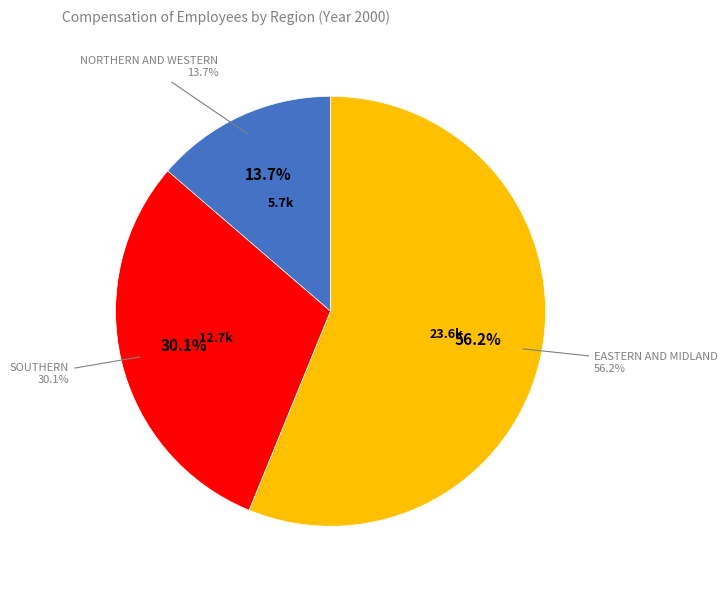

How many segments does this pie chart have?

3